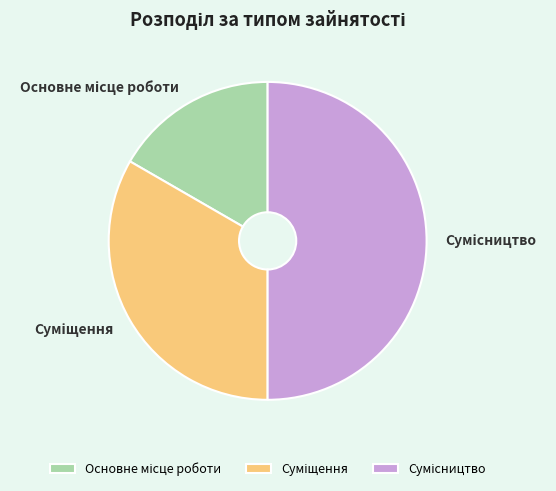

How many slices are in this pie chart?

3